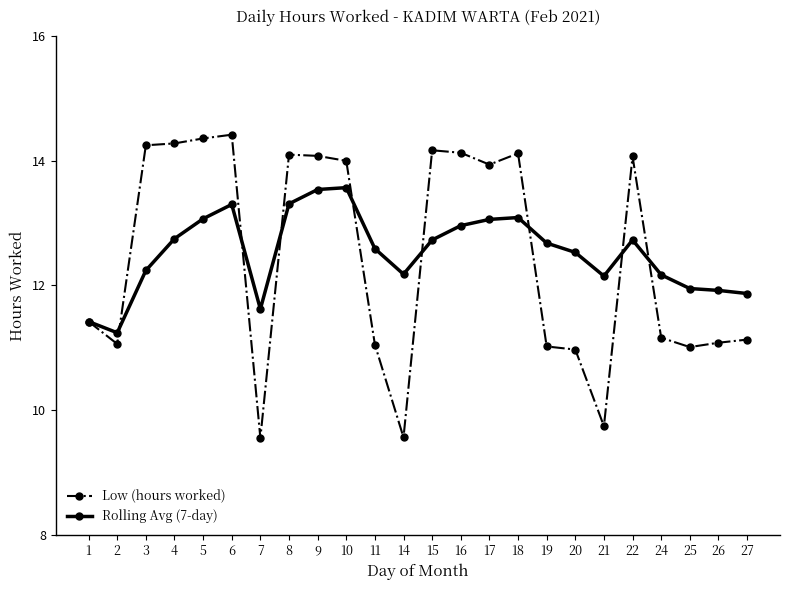

What is the difference between the maximum and minimum values in the Rolling Avg (7-day) series?

2.3